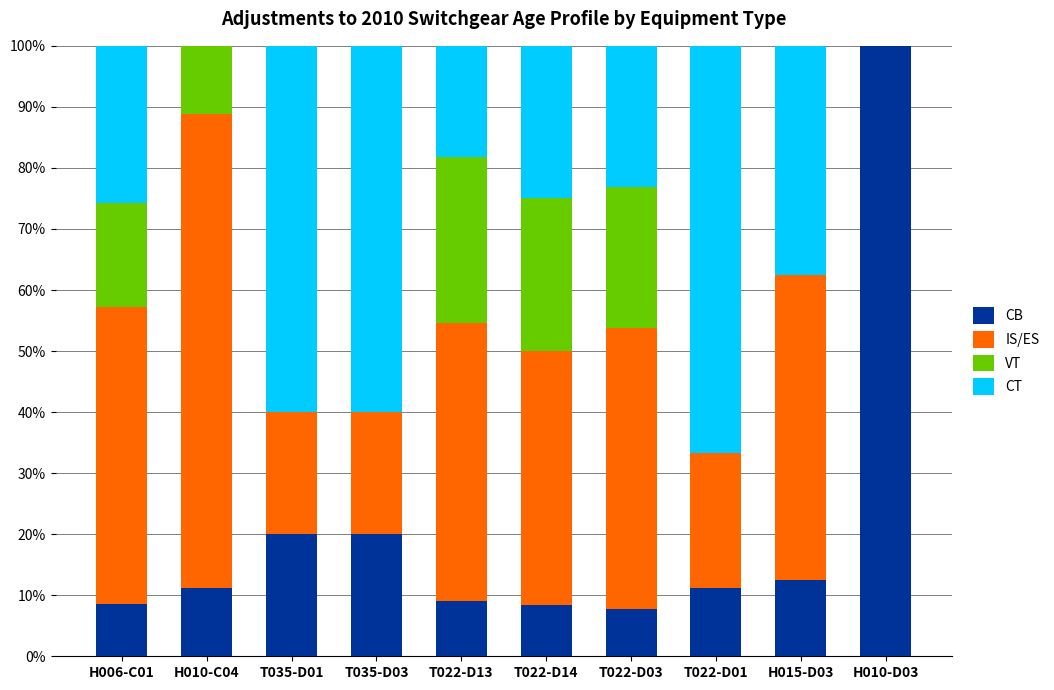

What is the highest value of the CB series?

100.0